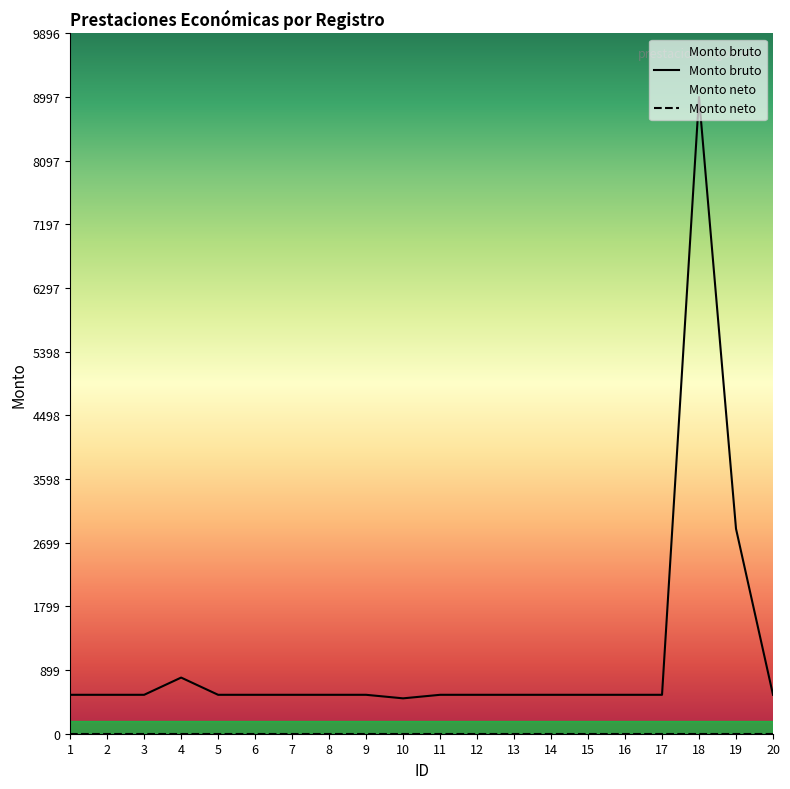

Is it true that the value at 18 is 8997.1?

True